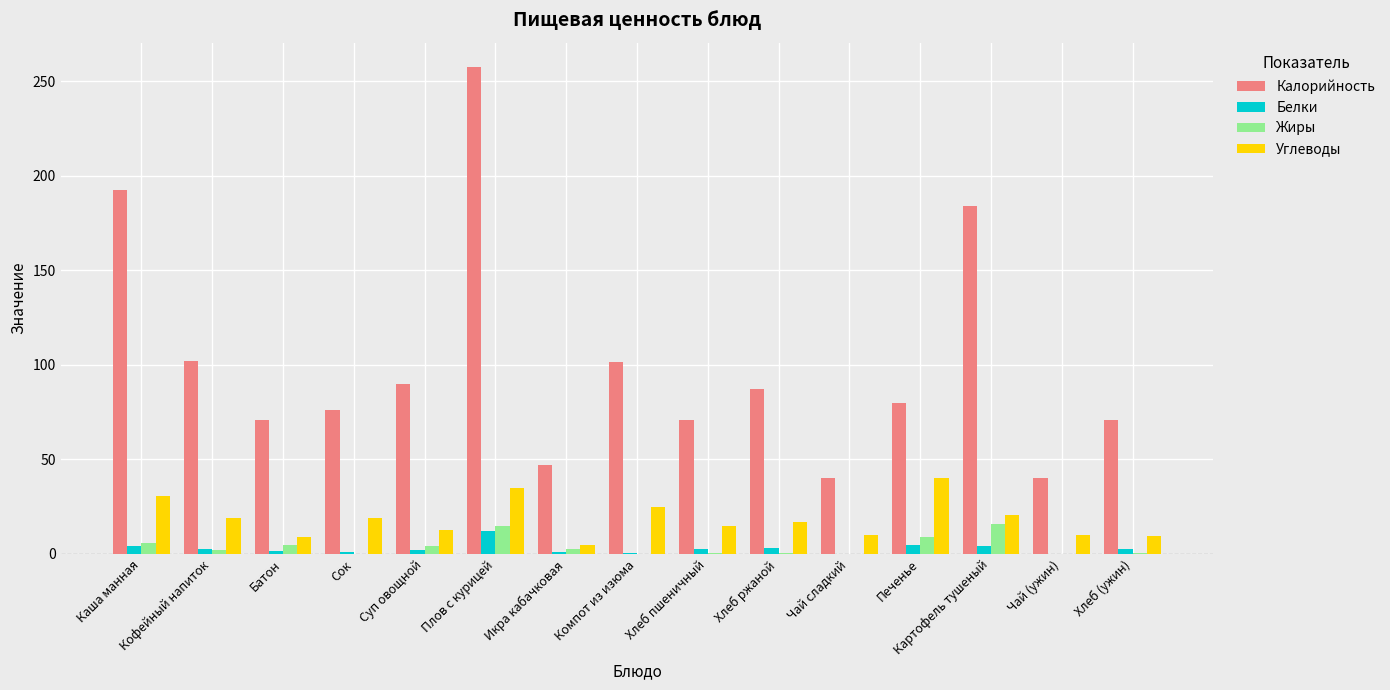

Are the bars horizontal?

No